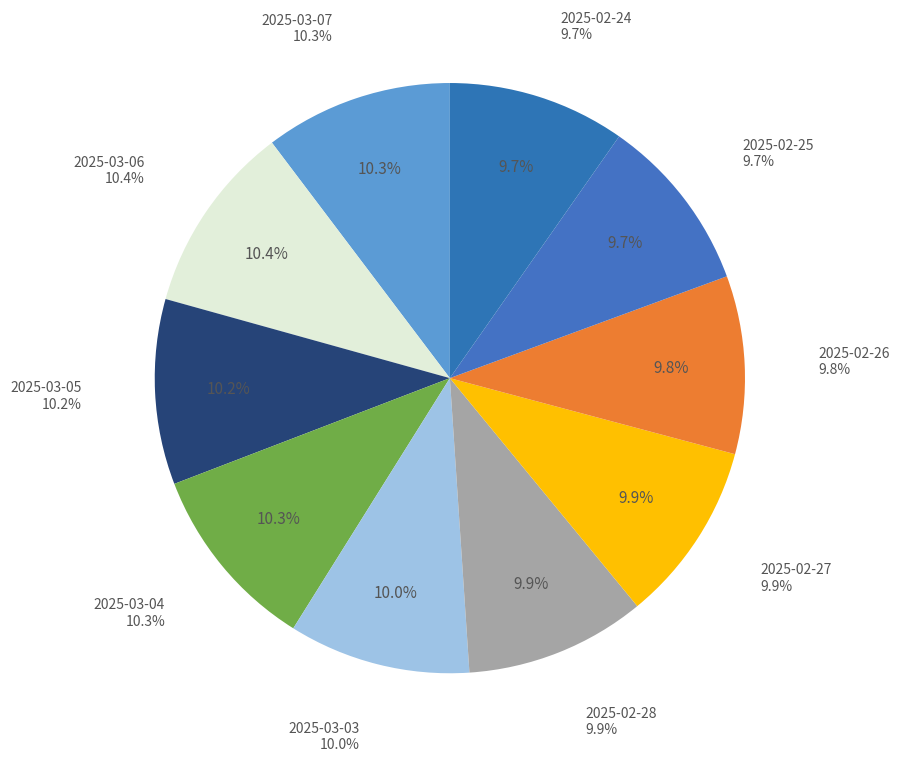

Does any single category account for the majority?

No